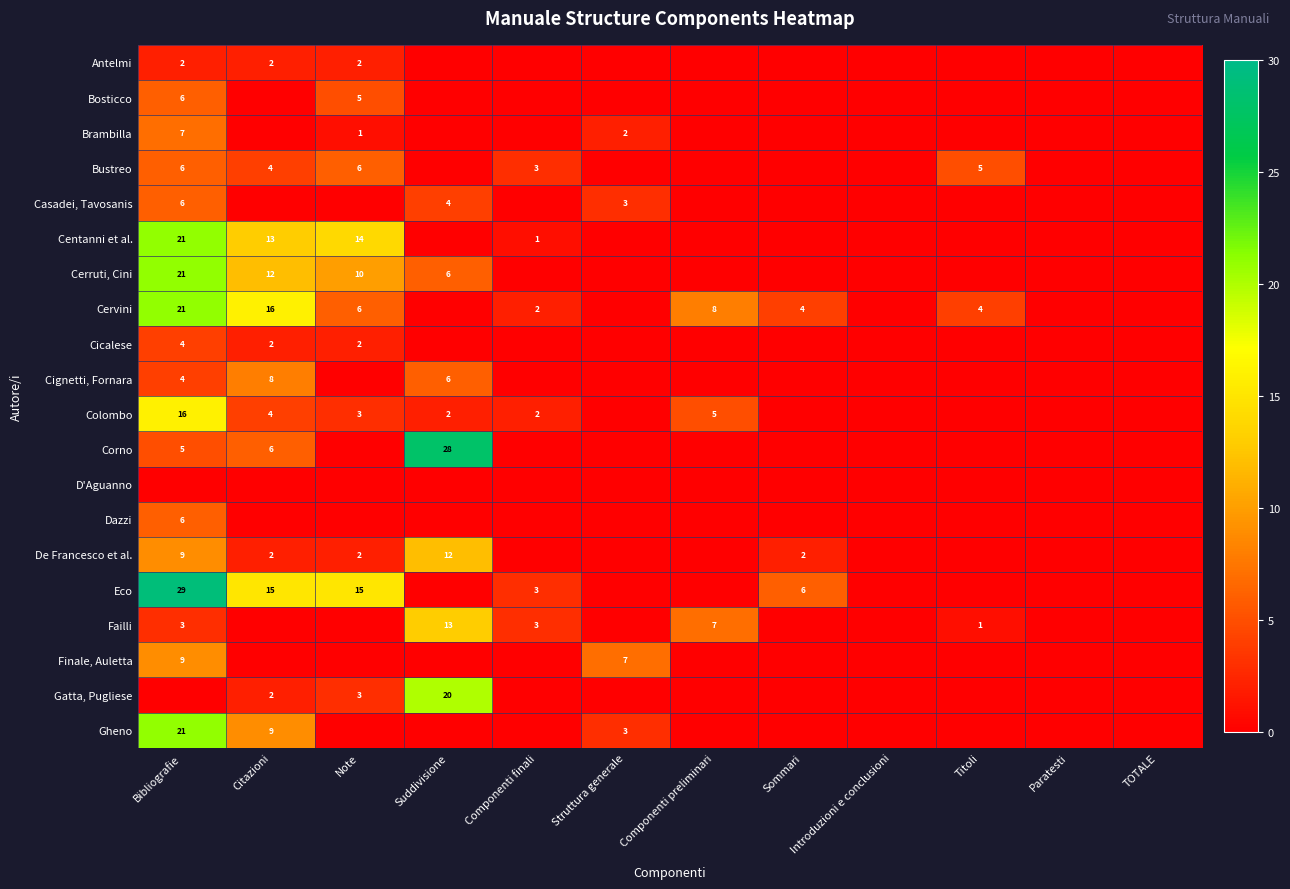

Is it true that Cerruti, Cini equals 10 at Note?

True